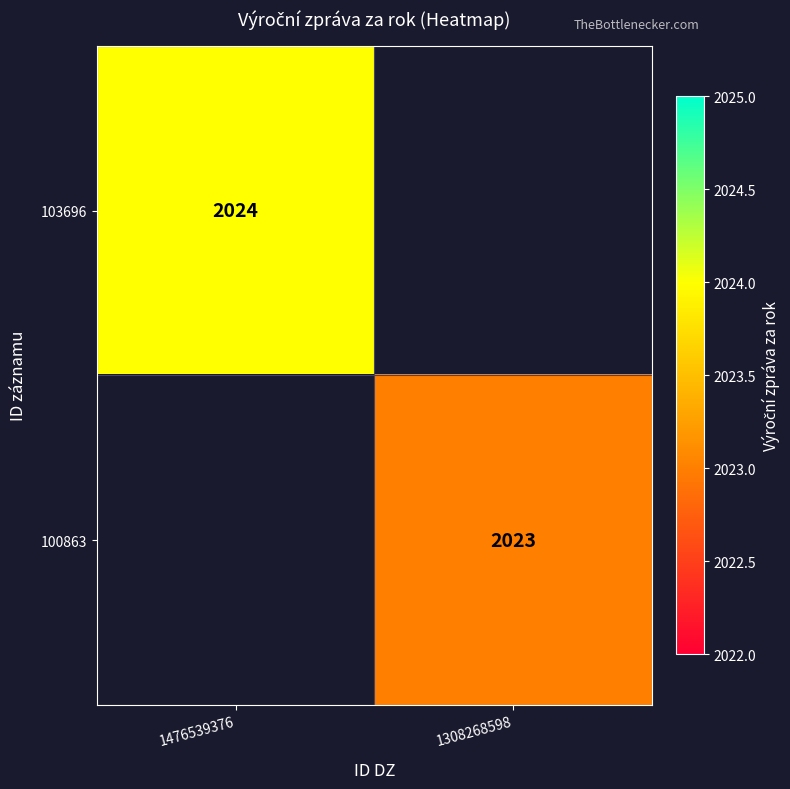

The value of 103696 at 1476539376 is 3295. True or false?

False